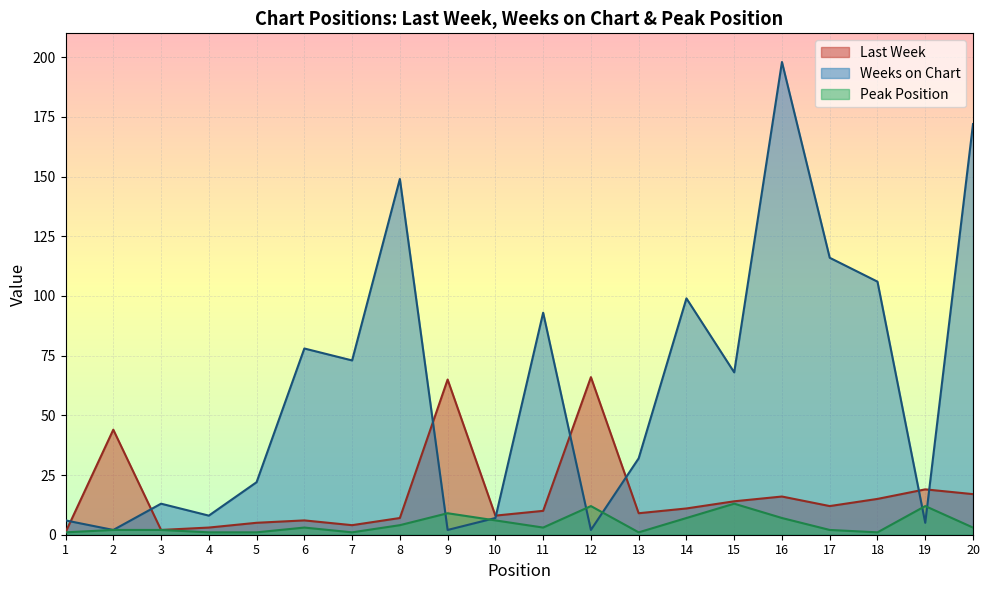

Where is Last Week nearest to the value 33?

2